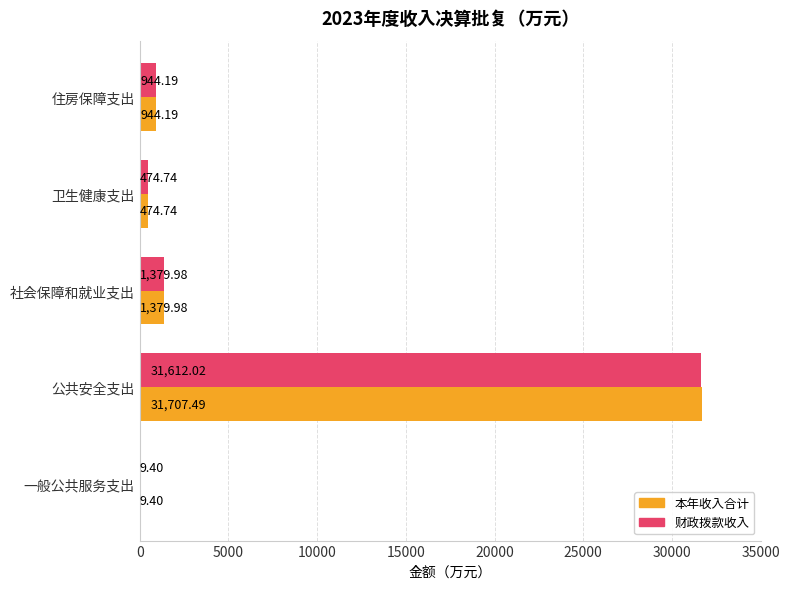

What is the sum of all 财政拨款收入 values?

34420.3